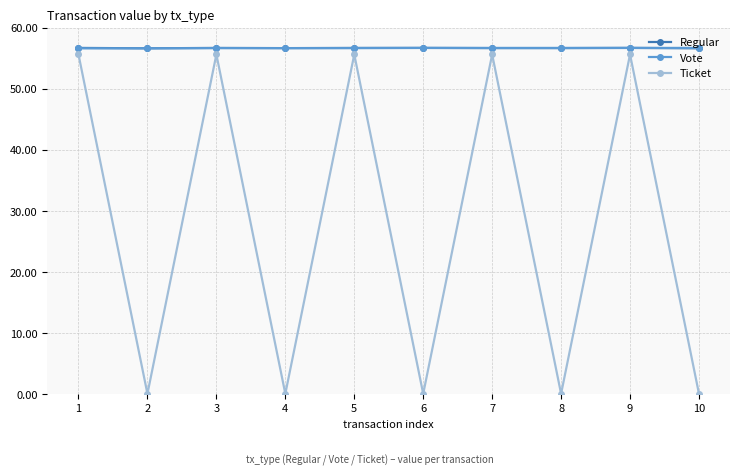

True or false: Ticket and Vote cross at least once.

False